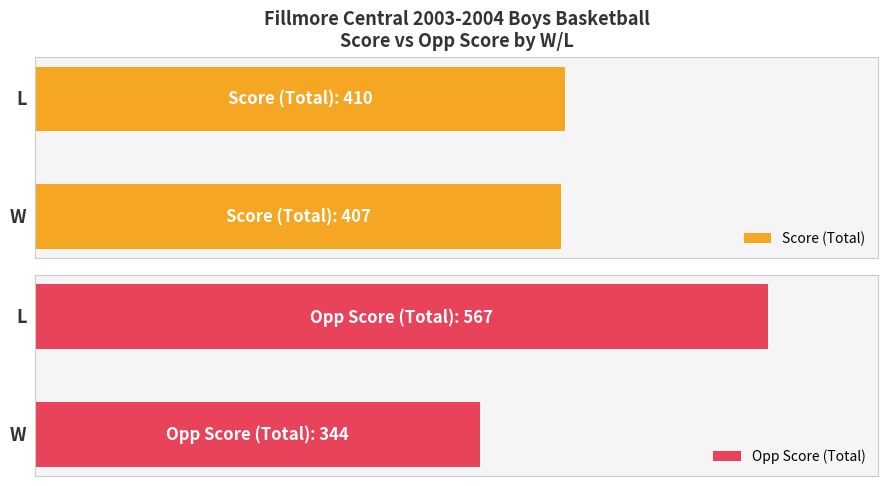

Count the Score (Total) values in the range 407 to 410.

2